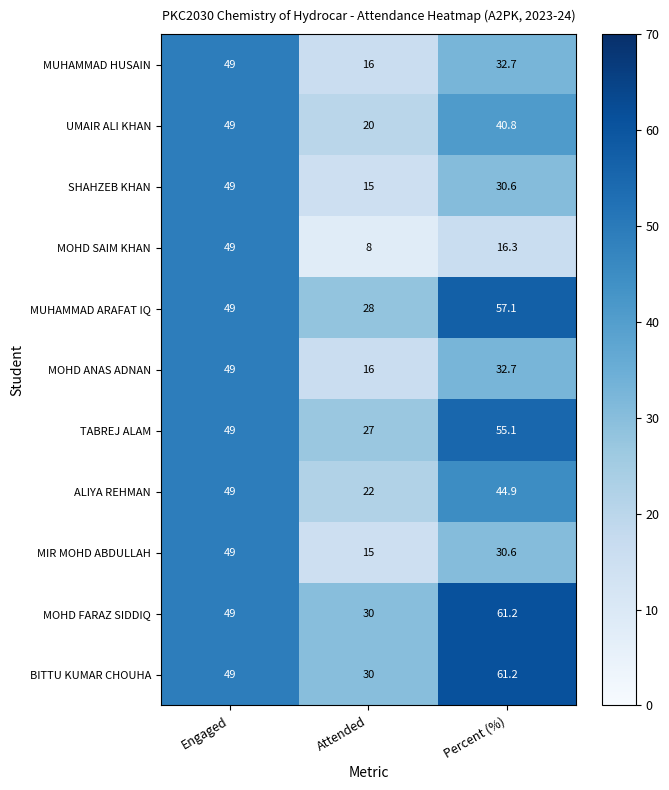

Is it true that MUHAMMAD ARAFAT IQ equals 28.0 at Attended?

True